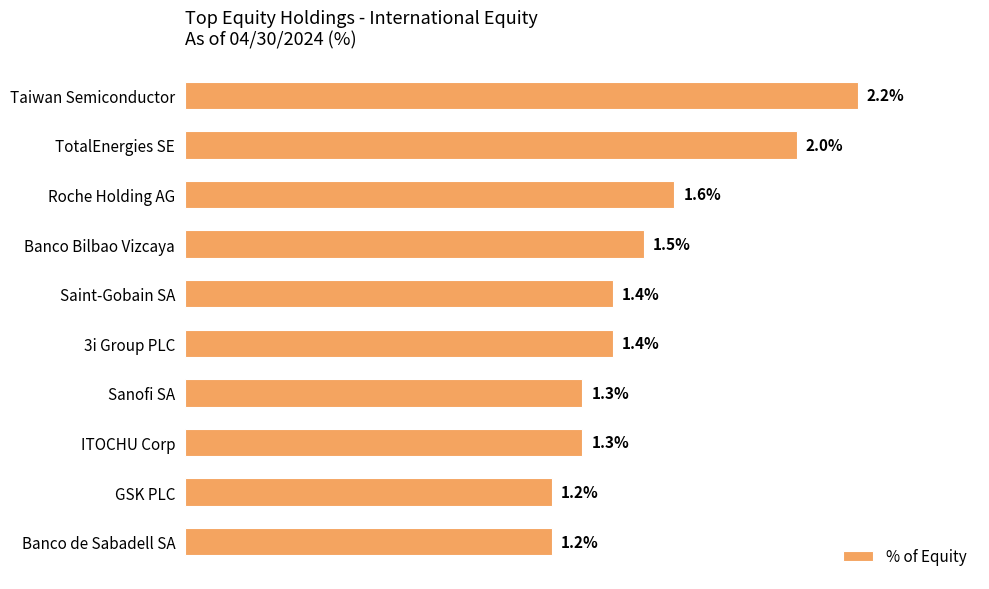

Which label corresponds to the largest value in the chart?

Taiwan Semiconductor